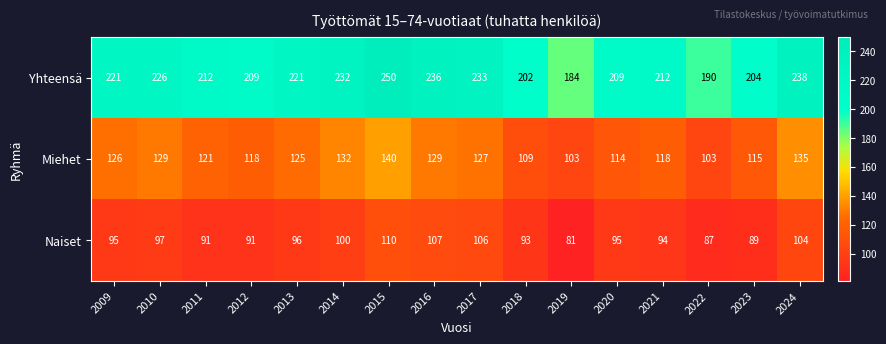

What is the maximum value for Yhteensä?

250